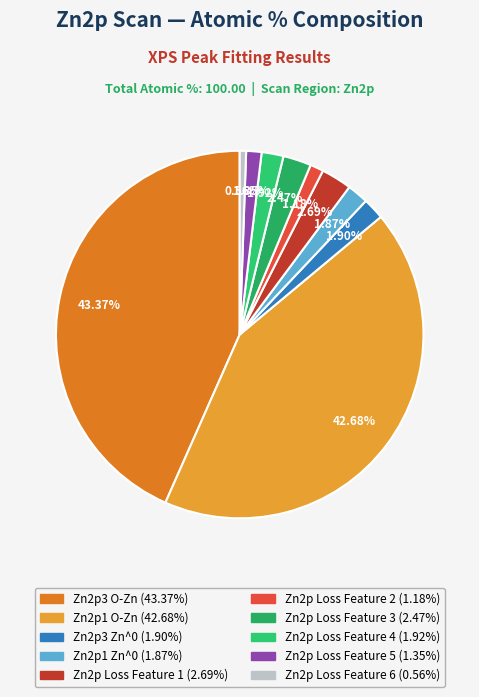

How many slices are in this pie chart?

10